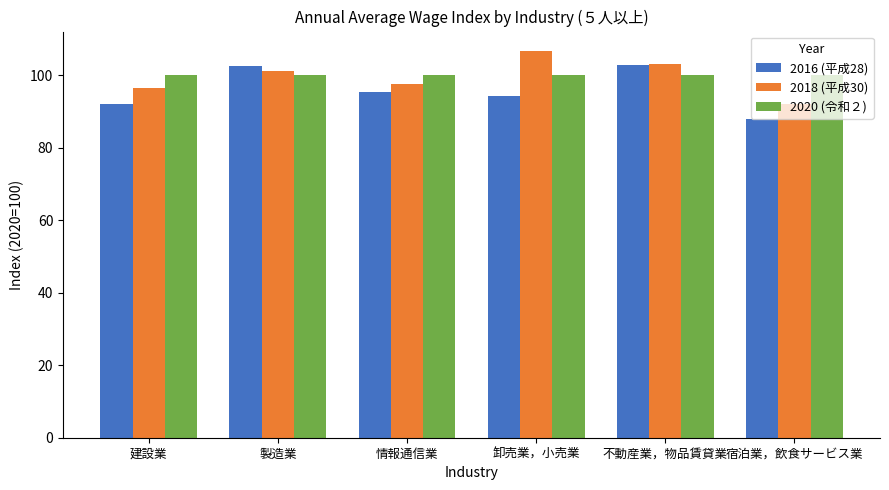

What is the total value across all series at 卸売業，小売業?

301.0